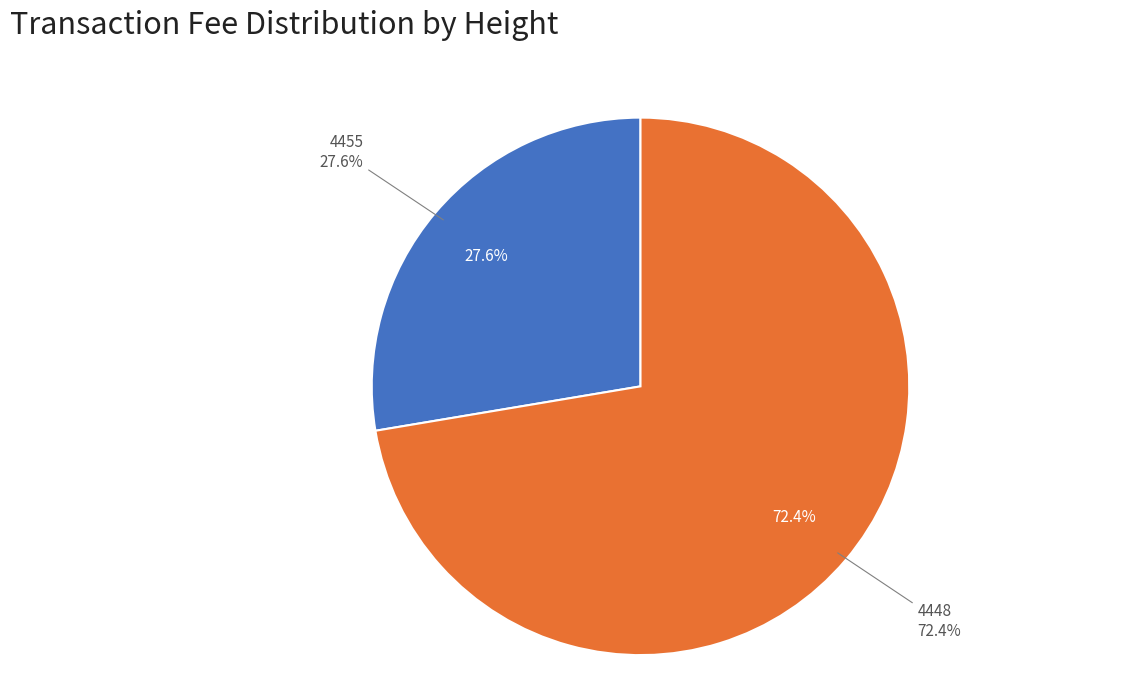

What percentage is the 4448 slice, to the nearest percent?

72%